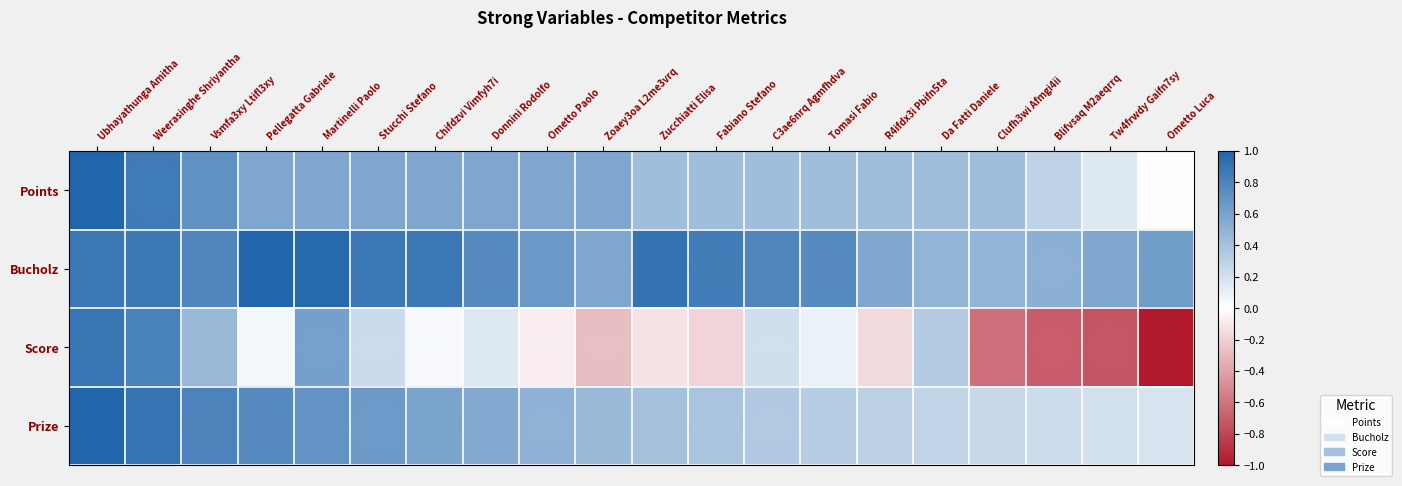

List the series in order of their peak value, lowest first.

Score, Points, Bucholz, Prize